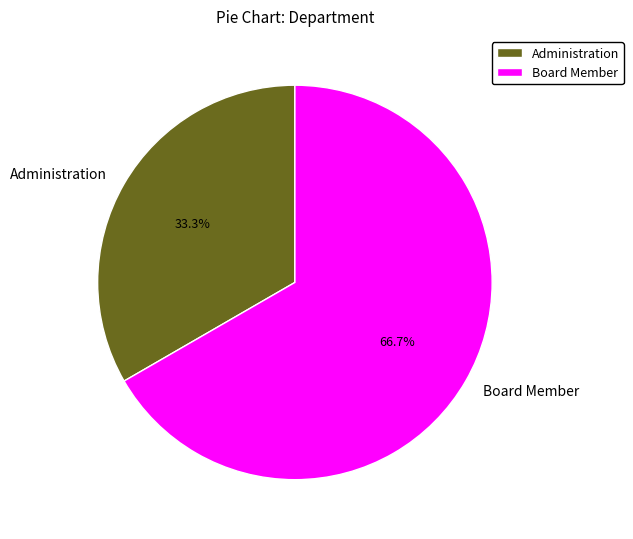

To the nearest percent, what percentage of the pie is Board Member?

67%